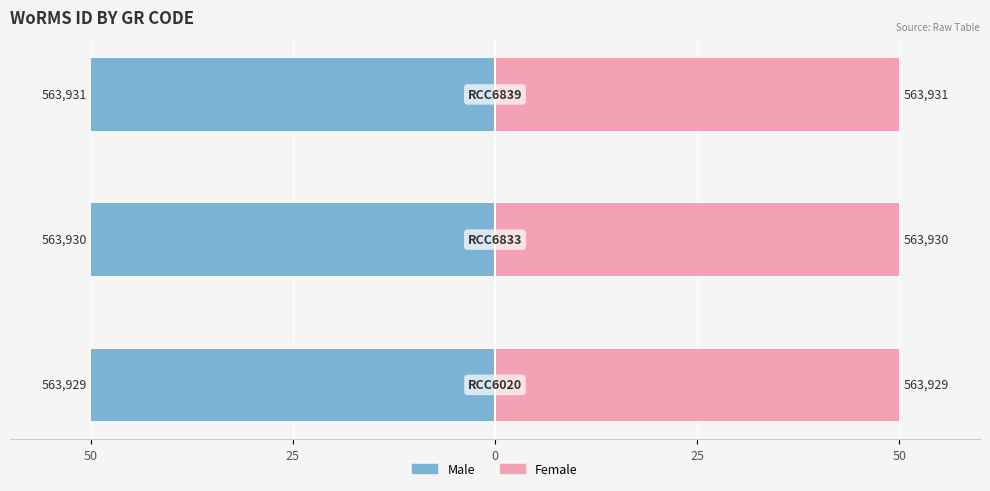

What are all the series names shown in the legend?

Male, Female